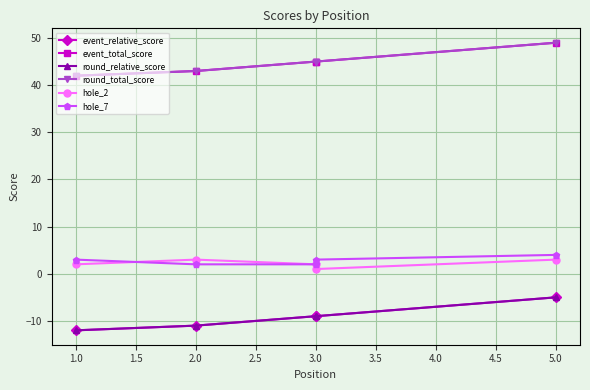

What is the difference between the maximum and minimum values in the hole_2 series?

2